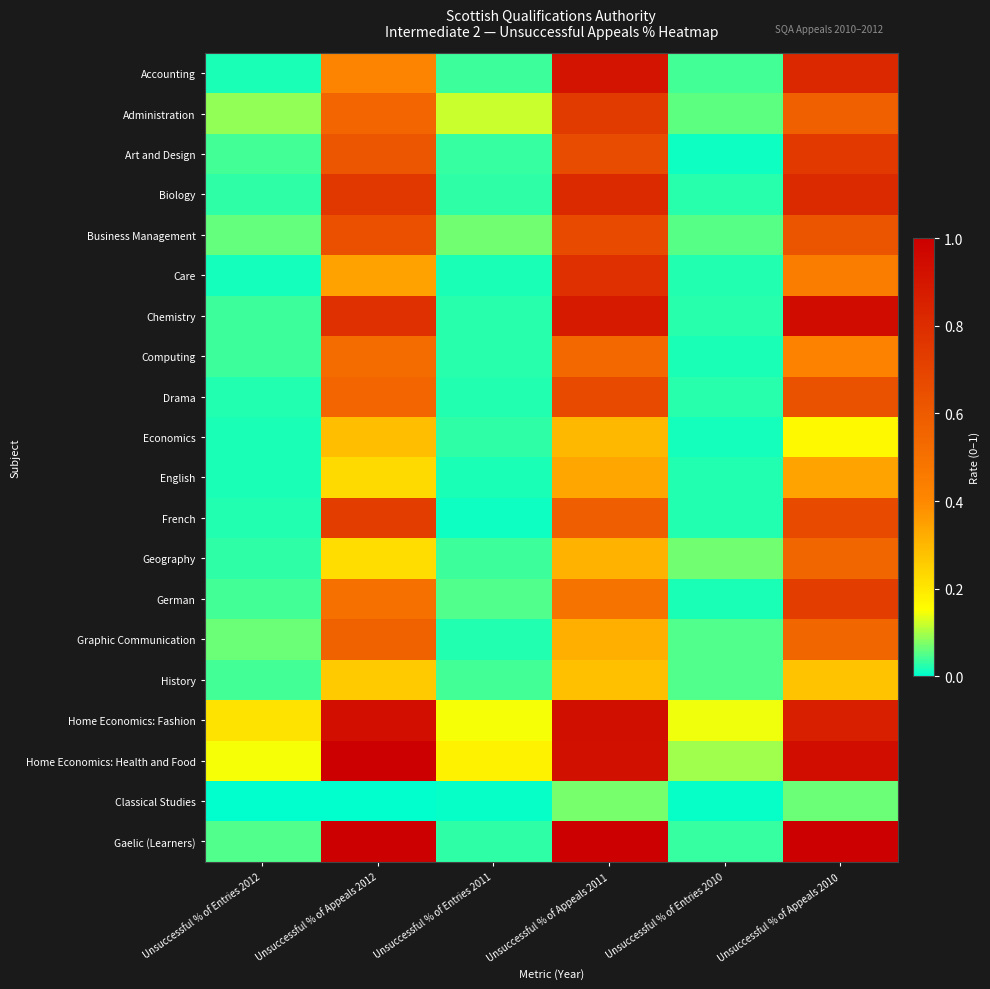

What is the total value across all series at Unsuccessful % of Entries 2011?

0.9